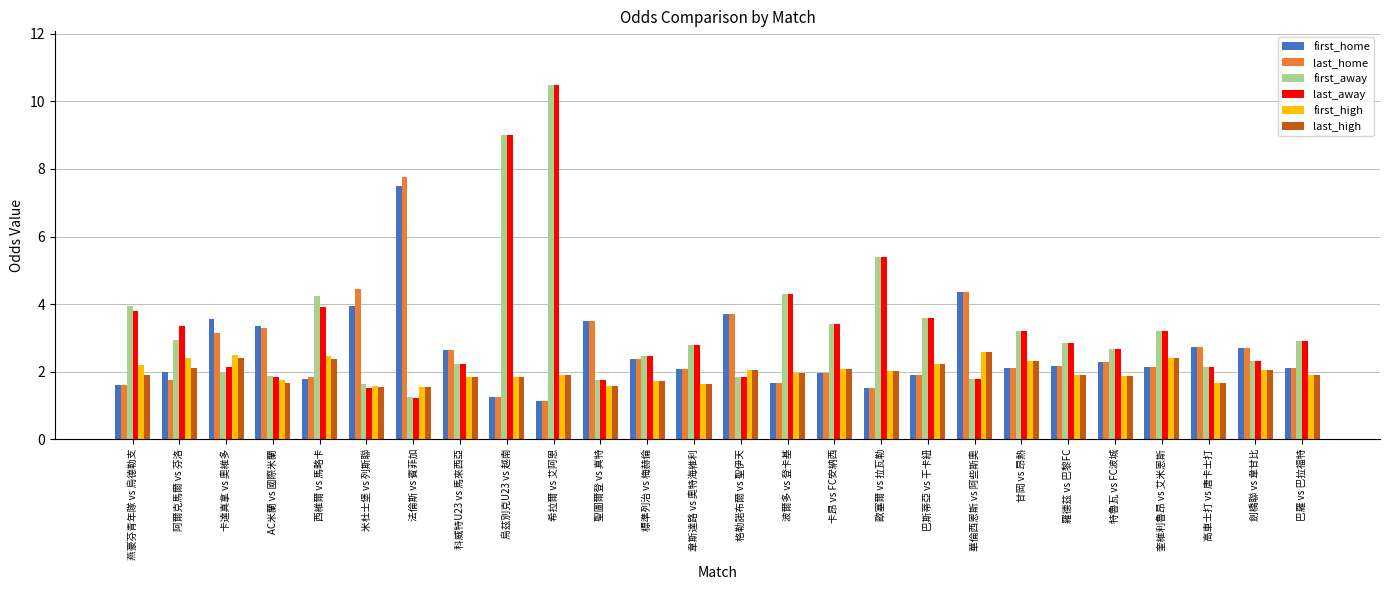

At how many categories does at least one series exceed 7?

3